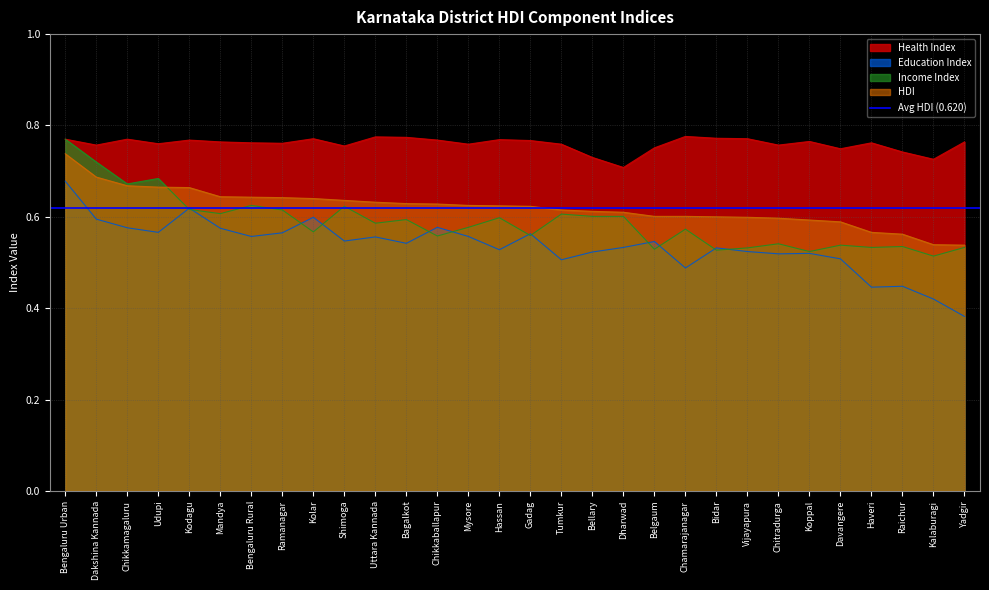

Reading left to right, what are all the values shown in this chart?

Health Index: Bengaluru Urban=0.8	Dakshina Kannada=0.8	Chikkamagaluru=0.8	Udupi=0.8	Kodagu=0.8	Mandya=0.8	Bengaluru Rural=0.8	Ramanagar=0.8	Kolar=0.8	Shimoga=0.8	Uttara Kannada=0.8	Bagalkot=0.8	Chikkaballapur=0.8	Mysore=0.8	Hassan=0.8	Gadag=0.8	Tumkur=0.8	Bellary=0.7	Dharwad=0.7	Belgaum=0.8	Chamarajanagar=0.8	Bidar=0.8	Vijayapura=0.8	Chitradurga=0.8	Koppal=0.8	Davangere=0.7	Haveri=0.8	Raichur=0.7	Kalaburagi=0.7	Yadgir=0.8
Education Index: Bengaluru Urban=0.7	Dakshina Kannada=0.6	Chikkamagaluru=0.6	Udupi=0.6	Kodagu=0.6	Mandya=0.6	Bengaluru Rural=0.6	Ramanagar=0.6	Kolar=0.6	Shimoga=0.5	Uttara Kannada=0.6	Bagalkot=0.5	Chikkaballapur=0.6	Mysore=0.6	Hassan=0.5	Gadag=0.6	Tumkur=0.5	Bellary=0.5	Dharwad=0.5	Belgaum=0.5	Chamarajanagar=0.5	Bidar=0.5	Vijayapura=0.5	Chitradurga=0.5	Koppal=0.5	Davangere=0.5	Haveri=0.4	Raichur=0.4	Kalaburagi=0.4	Yadgir=0.4
Income Index: Bengaluru Urban=0.8	Dakshina Kannada=0.7	Chikkamagaluru=0.7	Udupi=0.7	Kodagu=0.6	Mandya=0.6	Bengaluru Rural=0.6	Ramanagar=0.6	Kolar=0.6	Shimoga=0.6	Uttara Kannada=0.6	Bagalkot=0.6	Chikkaballapur=0.6	Mysore=0.6	Hassan=0.6	Gadag=0.6	Tumkur=0.6	Bellary=0.6	Dharwad=0.6	Belgaum=0.5	Chamarajanagar=0.6	Bidar=0.5	Vijayapura=0.5	Chitradurga=0.5	Koppal=0.5	Davangere=0.5	Haveri=0.5	Raichur=0.5	Kalaburagi=0.5	Yadgir=0.5
HDI: Bengaluru Urban=0.7	Dakshina Kannada=0.7	Chikkamagaluru=0.7	Udupi=0.7	Kodagu=0.7	Mandya=0.6	Bengaluru Rural=0.6	Ramanagar=0.6	Kolar=0.6	Shimoga=0.6	Uttara Kannada=0.6	Bagalkot=0.6	Chikkaballapur=0.6	Mysore=0.6	Hassan=0.6	Gadag=0.6	Tumkur=0.6	Bellary=0.6	Dharwad=0.6	Belgaum=0.6	Chamarajanagar=0.6	Bidar=0.6	Vijayapura=0.6	Chitradurga=0.6	Koppal=0.6	Davangere=0.6	Haveri=0.6	Raichur=0.6	Kalaburagi=0.5	Yadgir=0.5